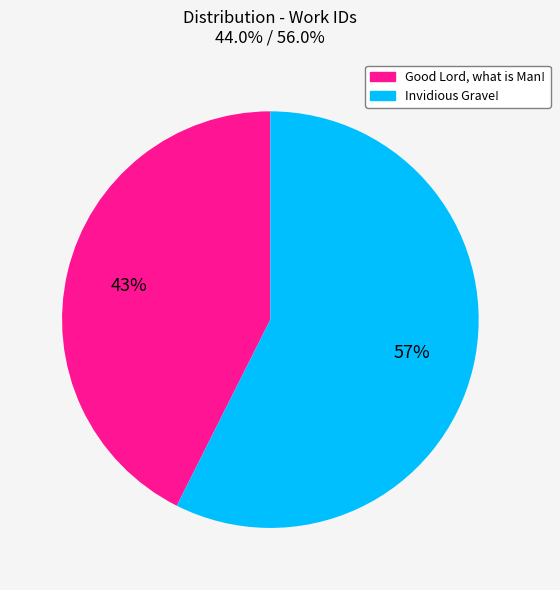

To the nearest percent, what is the average slice percentage?

50%